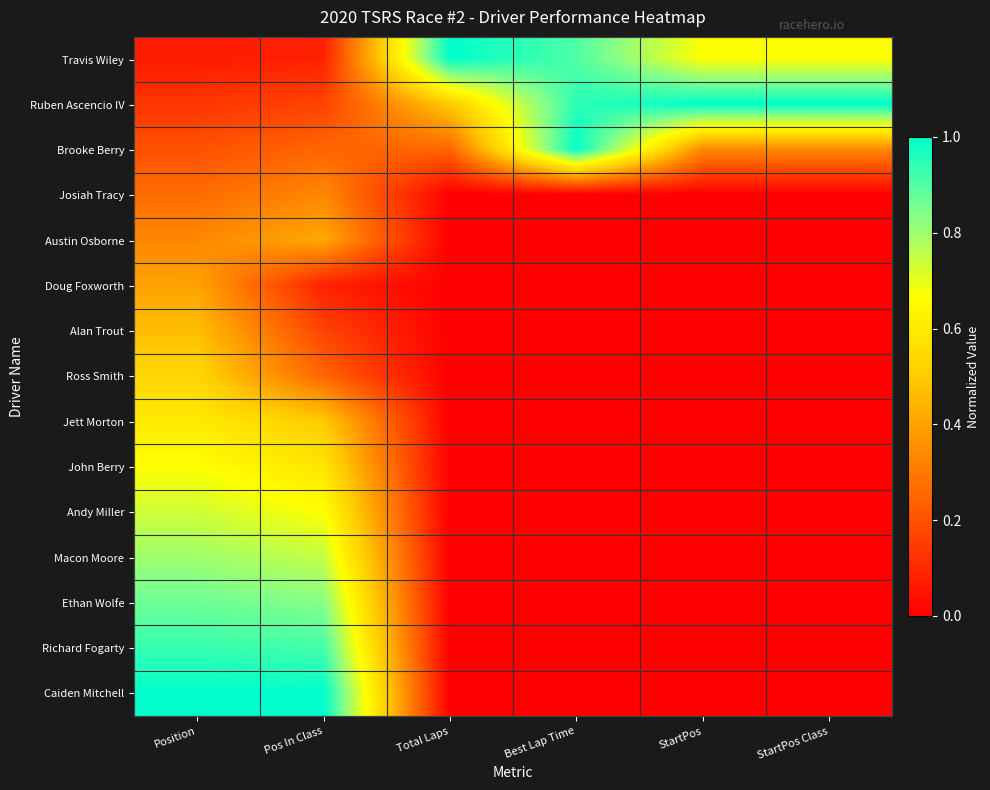

Count the number of categories in the chart.

6